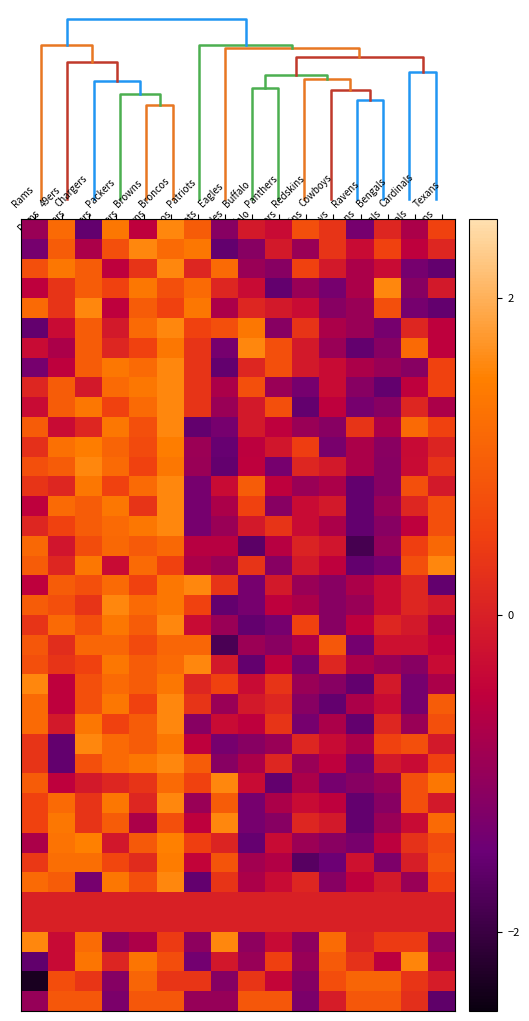

Count the number of categories in the chart.

16